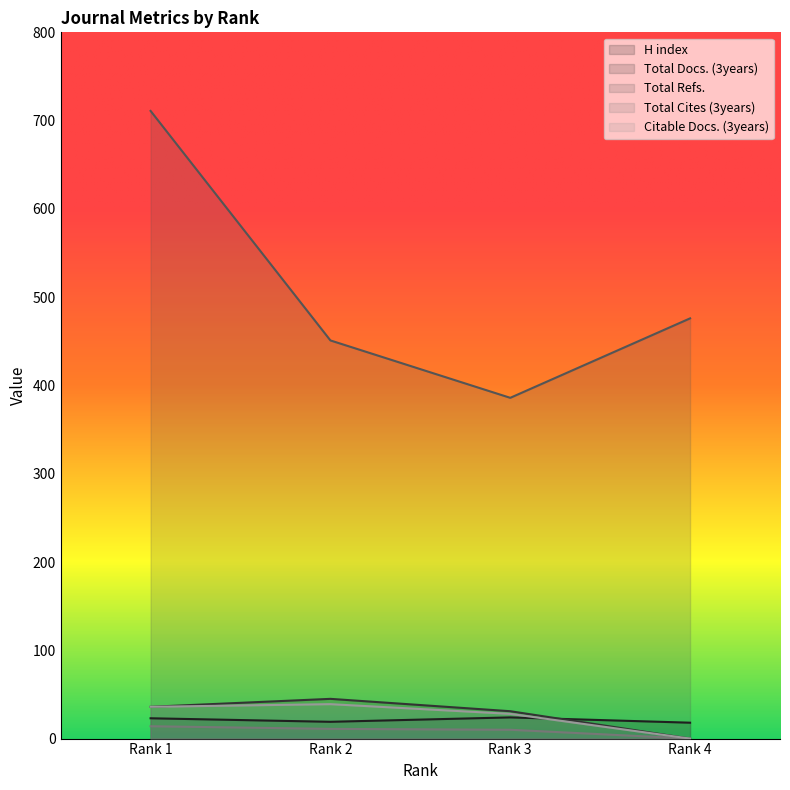

What is the difference between the second highest and minimum values in the Citable Docs. (3years) series?

36